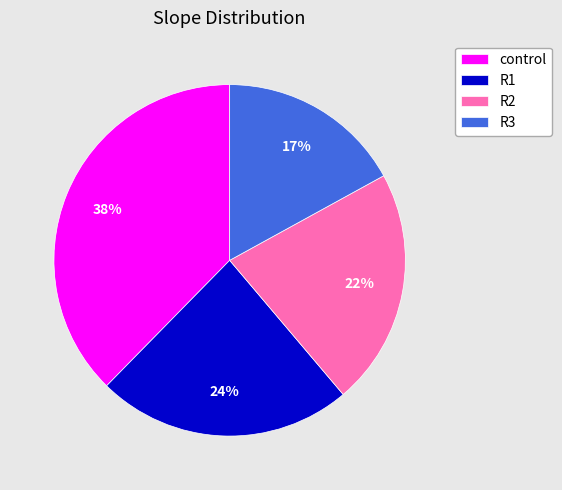

Is it true that R1 is 24% of the pie?

True